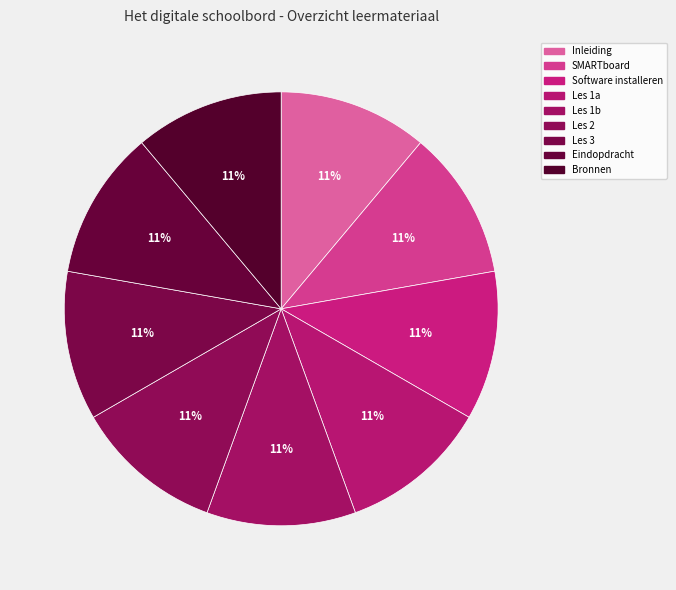

How many segments does this pie chart have?

9